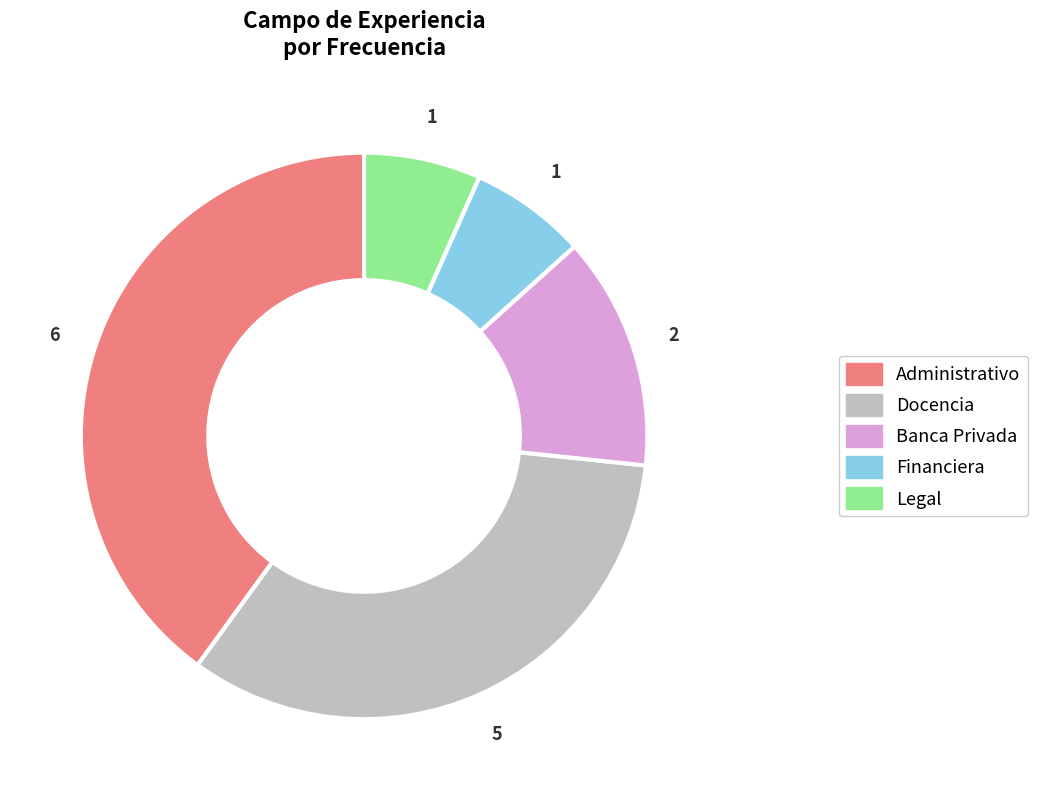

Approximately how many times larger is the value at Administrativo compared to Banca Privada?

3.0